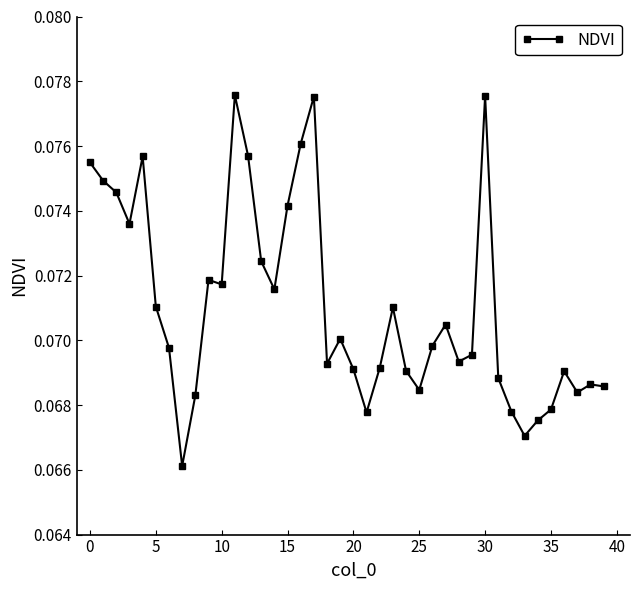

Count the values in the range 0 to 1.

40